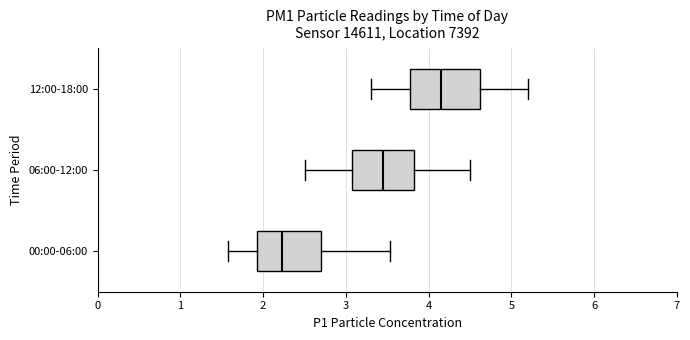

Which box has the furthest to the left median line?

00:00-06:00